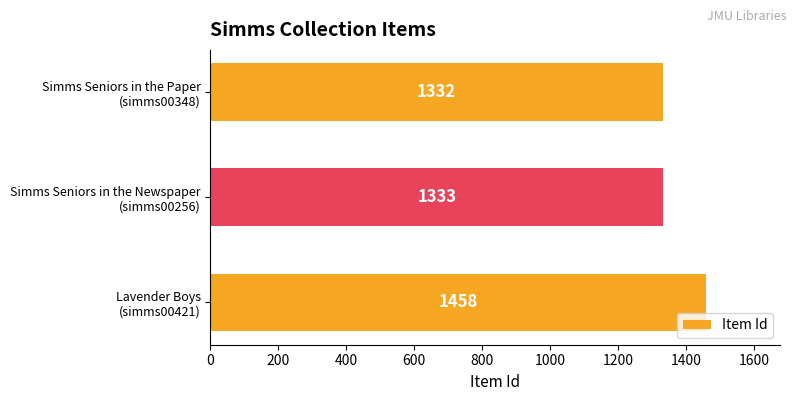

What is the difference between the maximum and minimum values?

126